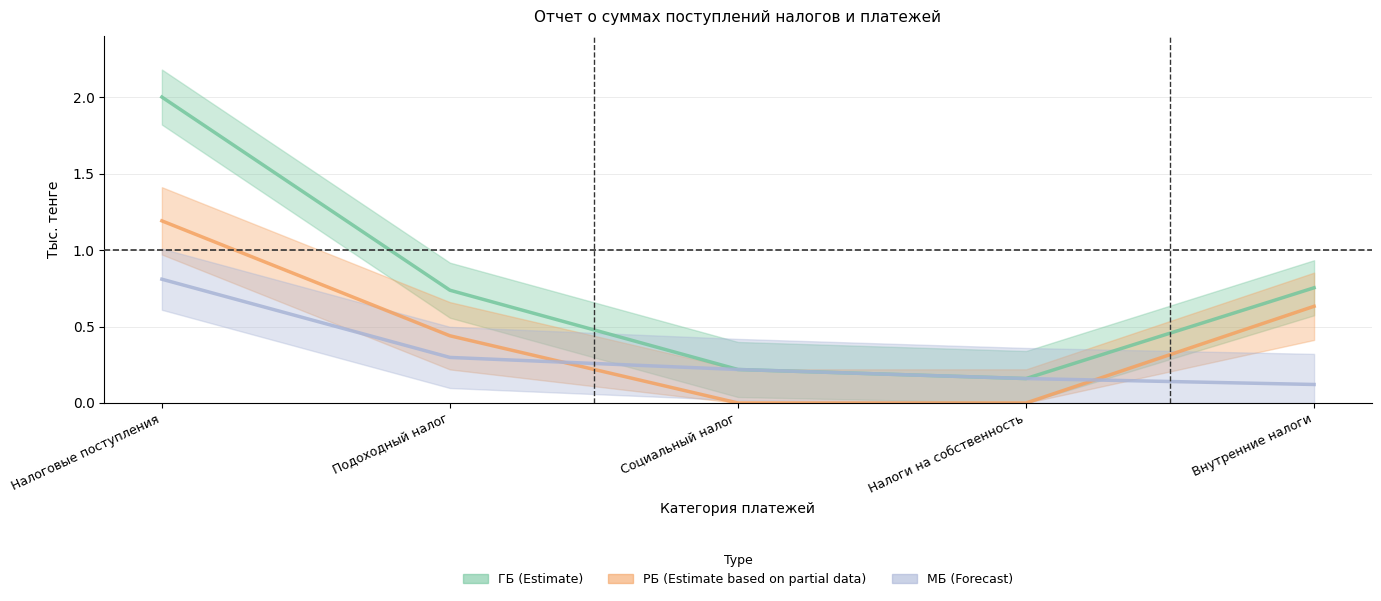

What is the spread (max minus min) of values at Внутренние налоги?

0.6